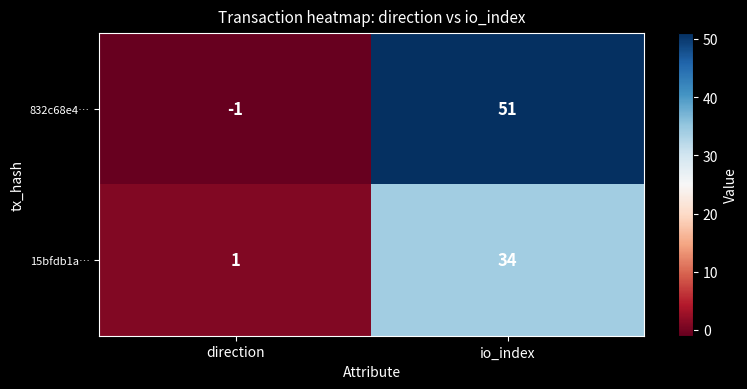

Read the 832c68e4… value at io_index.

51